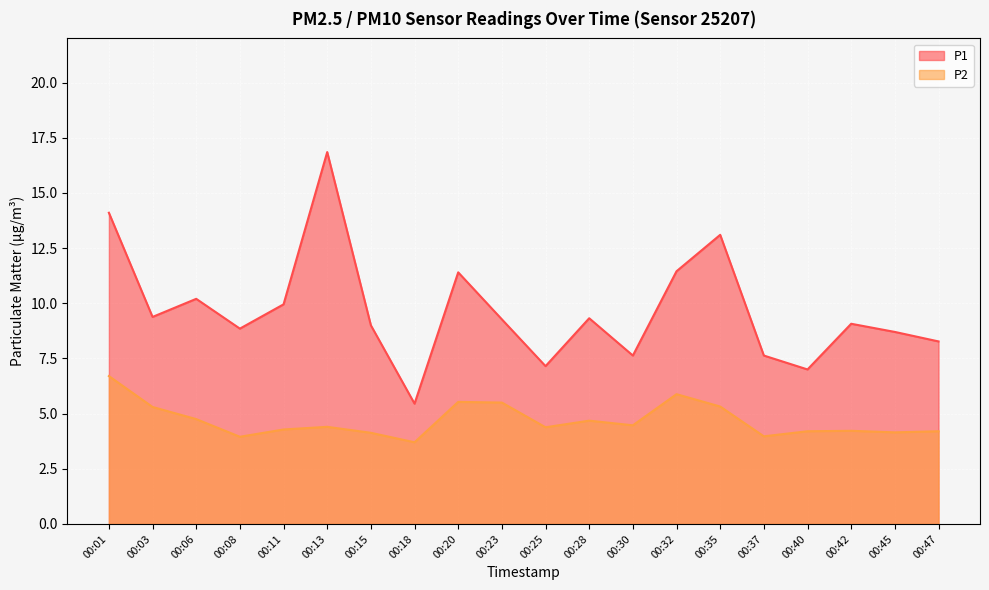

True or false: P1 has a value of 11.4 at 00:32.

True